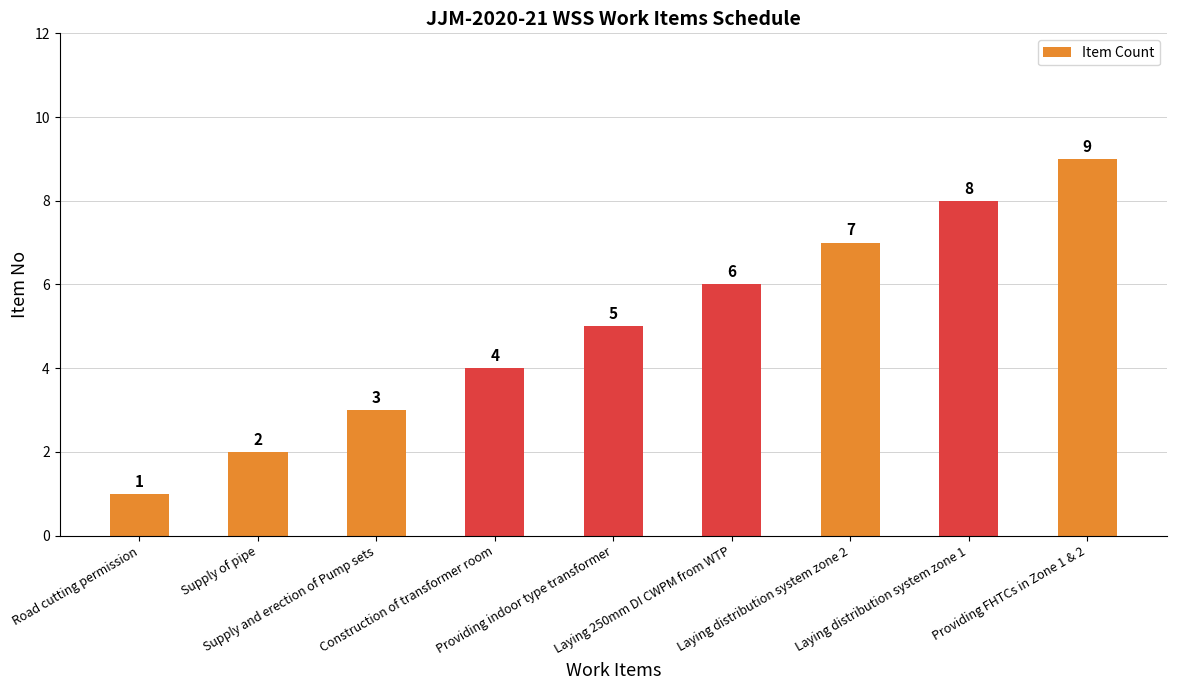

What is the sum of the values at Laying 250mm DI CWPM from WTP and Construction of transformer room?

10